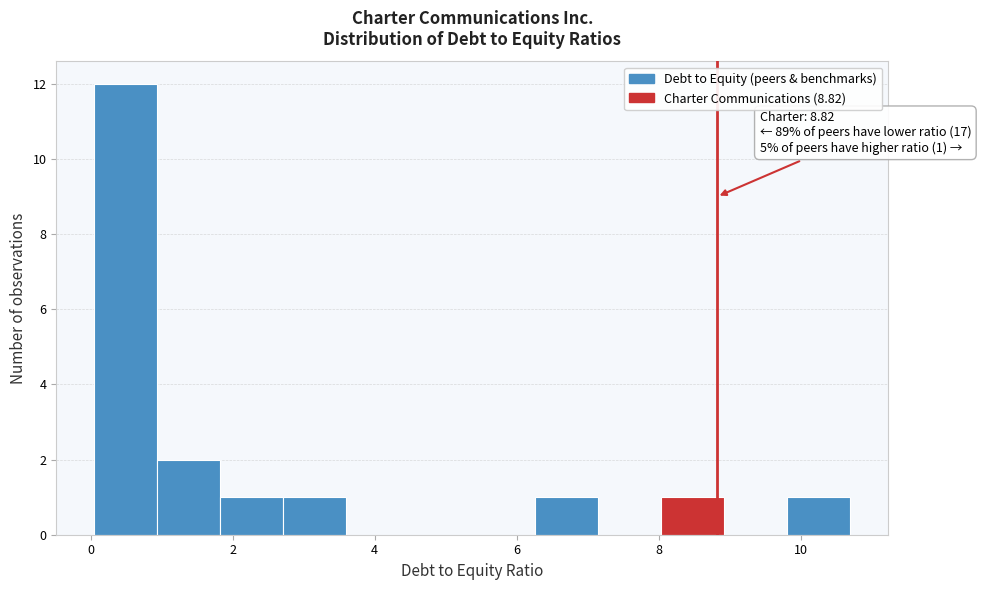

Which range on the x-axis has the tallest bar?

0.0 to 1.0